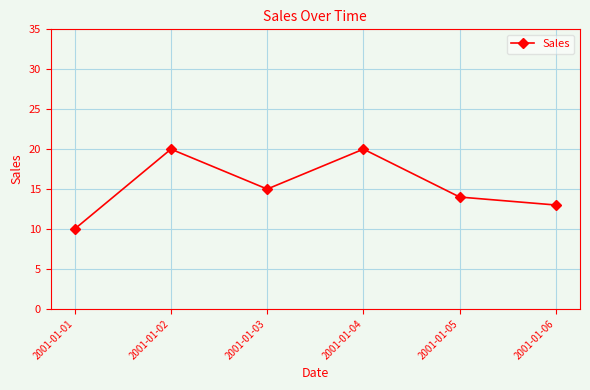

At which label is the value closest to 15?

2001-01-03